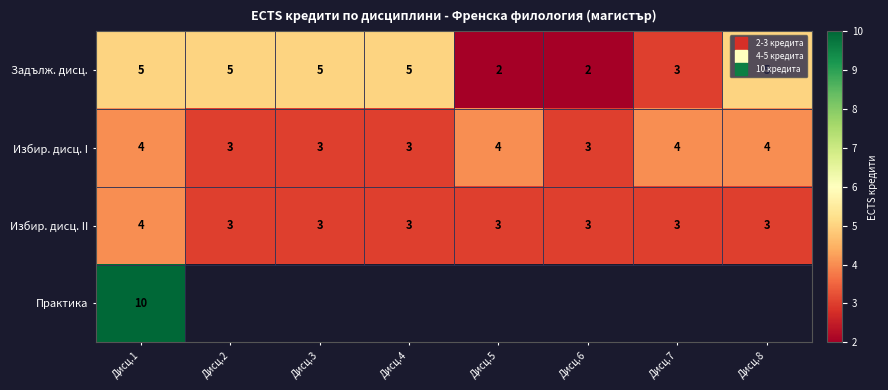

The value of Избир. дисц. II at Дисц.8 is 3.0. True or false?

True